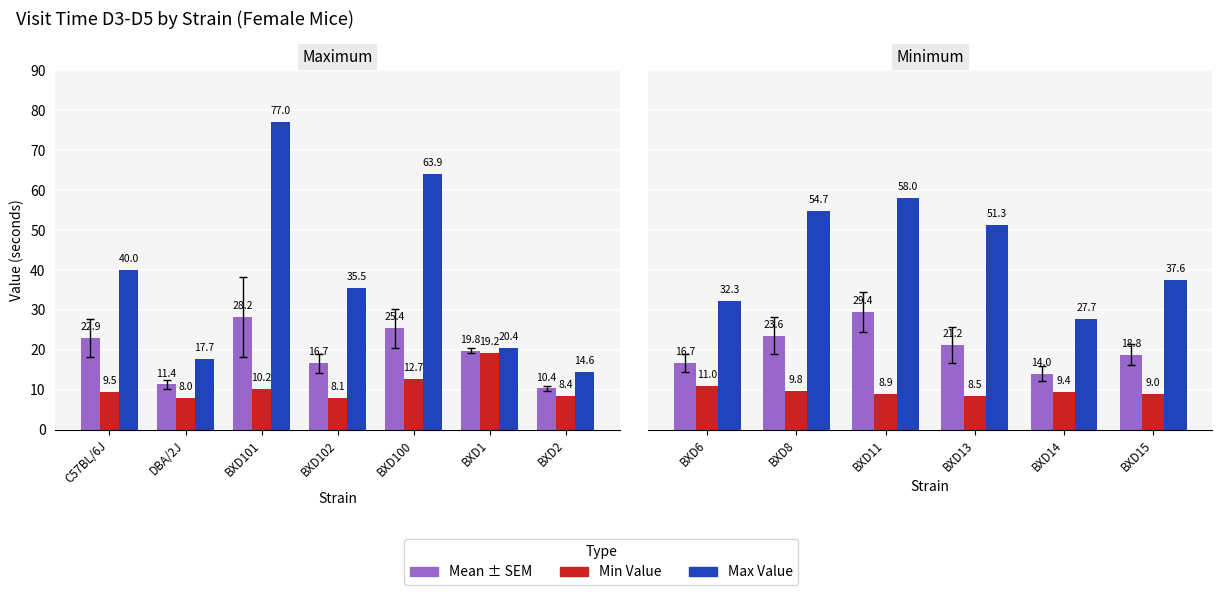

At which category is the sum across all series the highest?

BXD11